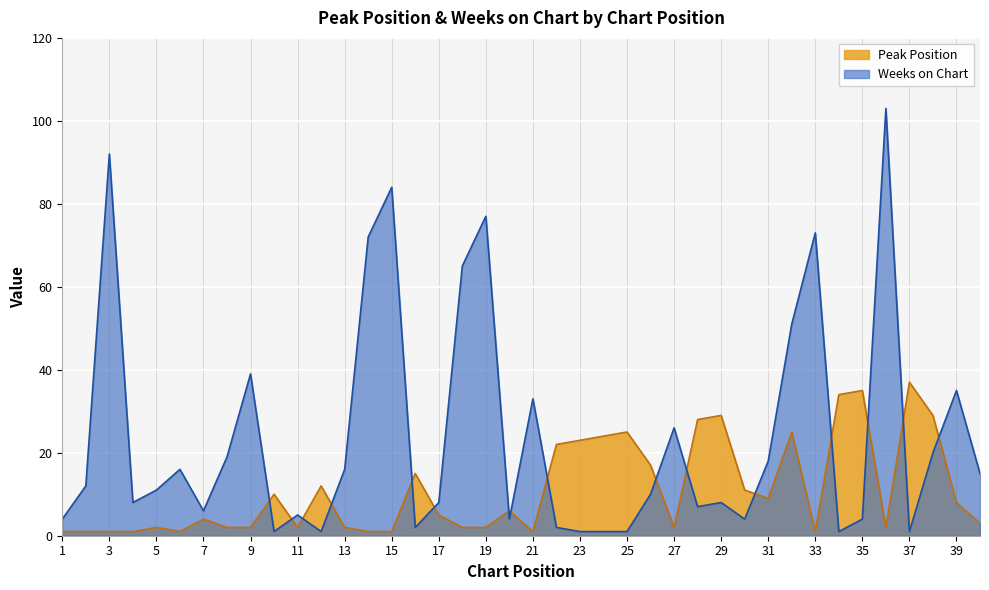

How many lines are shown in the chart?

2